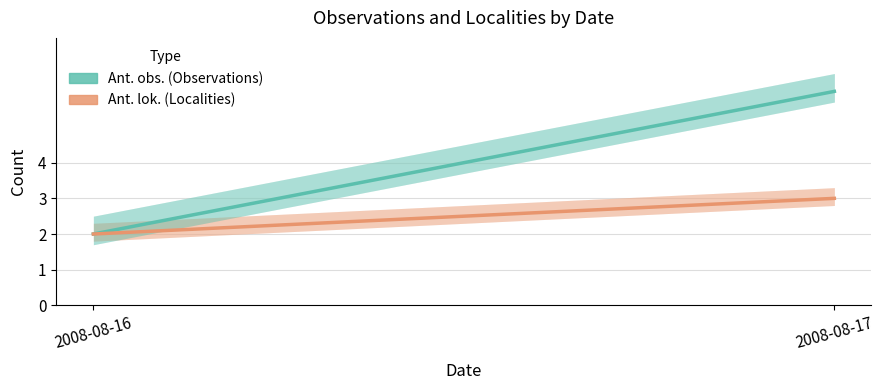

At 2008-08-17, list the series in order from smallest to largest.

Ant. lok., Ant. obs.